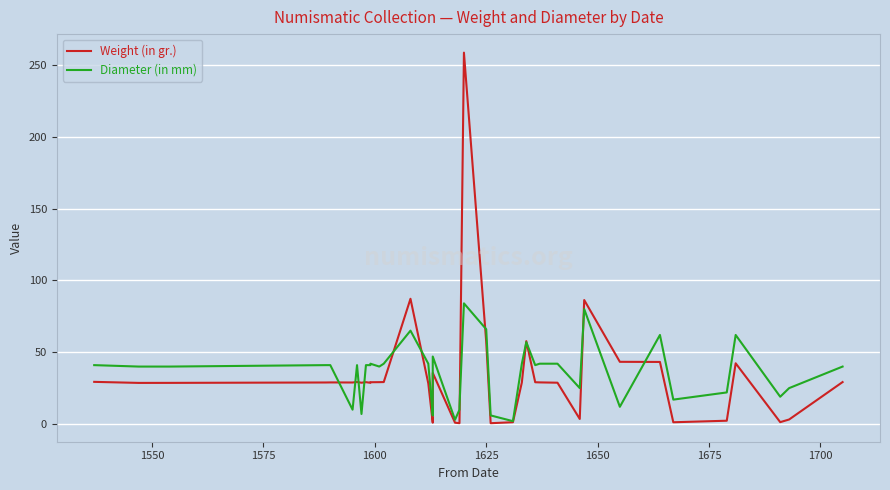

The value of Weight (in gr.) at 28 is 7.3. True or false?

False